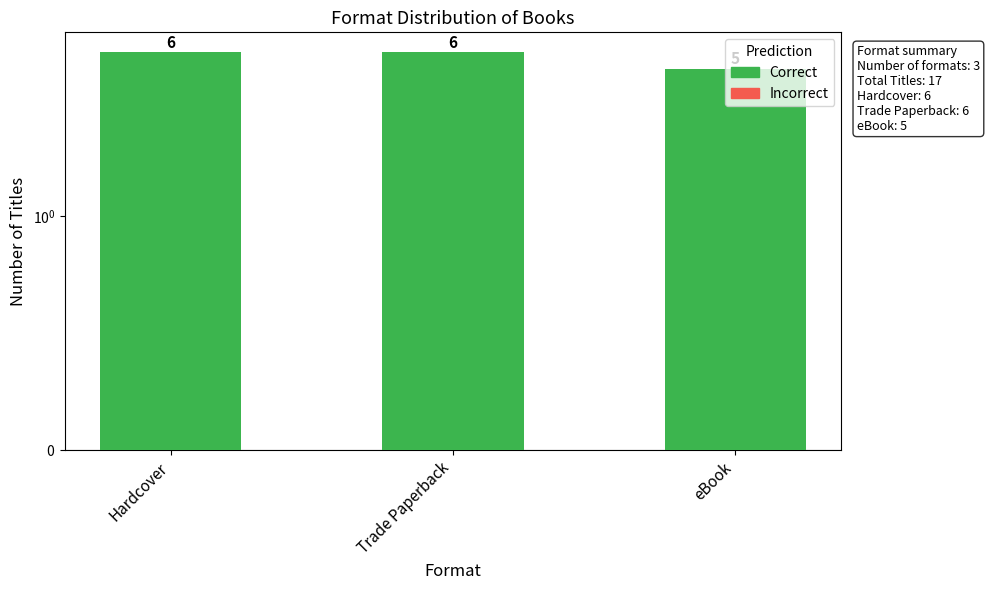

What is the label of the 3rd bar from the left?

eBook